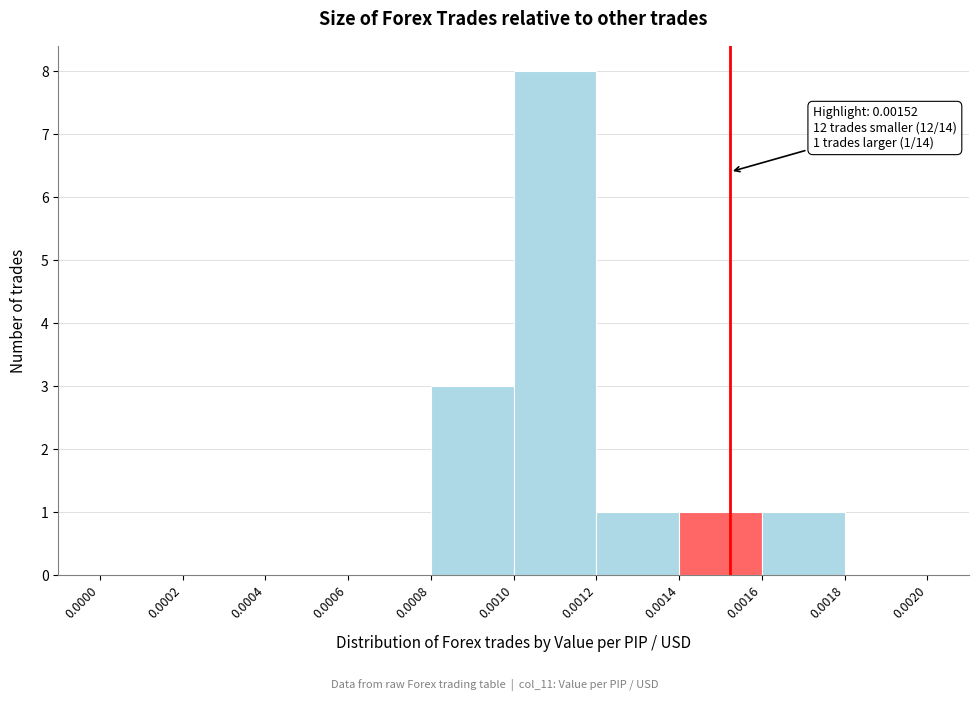

Over which range of the x-axis is the bar tallest?

0.0010 to 0.0012